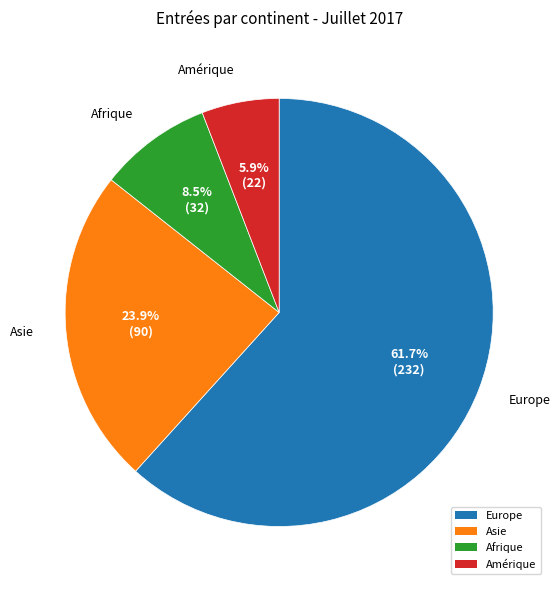

Count the number of slices in the pie.

4